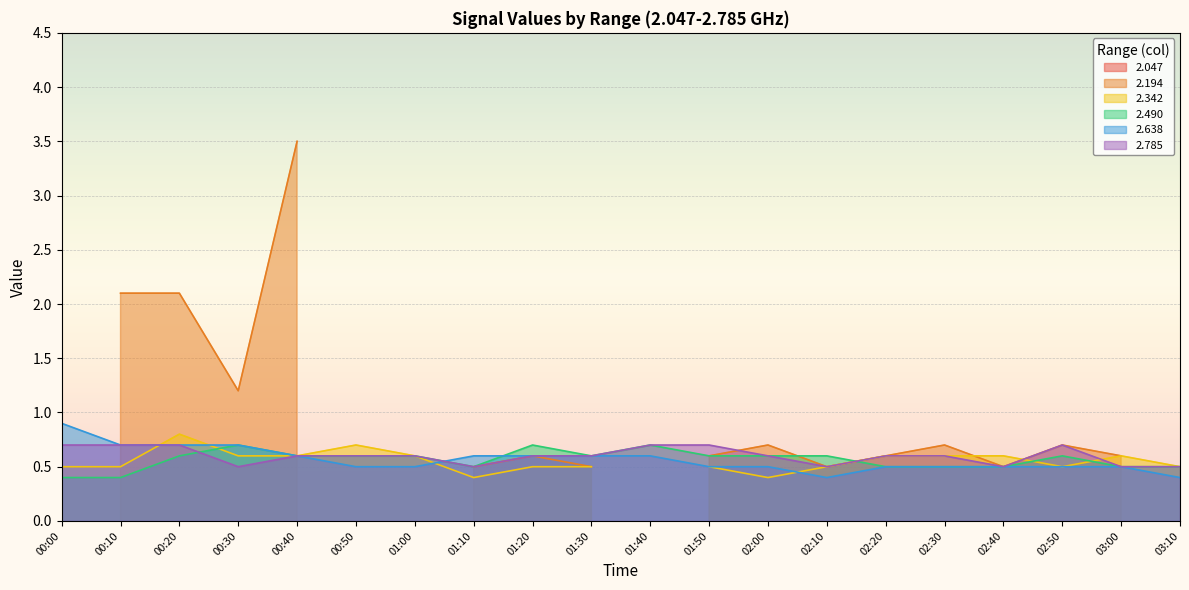

True or false: 2.785 has a value of 0.5 at 02:40.

True